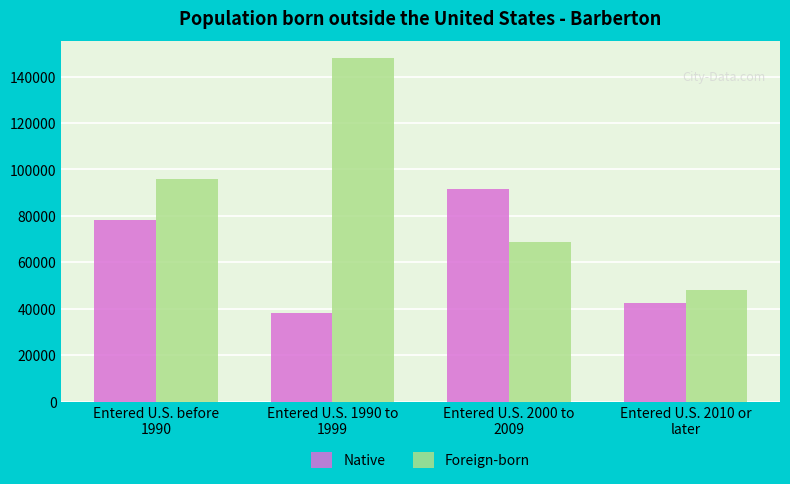

Reading left to right, list all the values displayed in this chart.

Native: 78200	38100	91500	42430
Foreign-born: 96000	147900	68750	48250